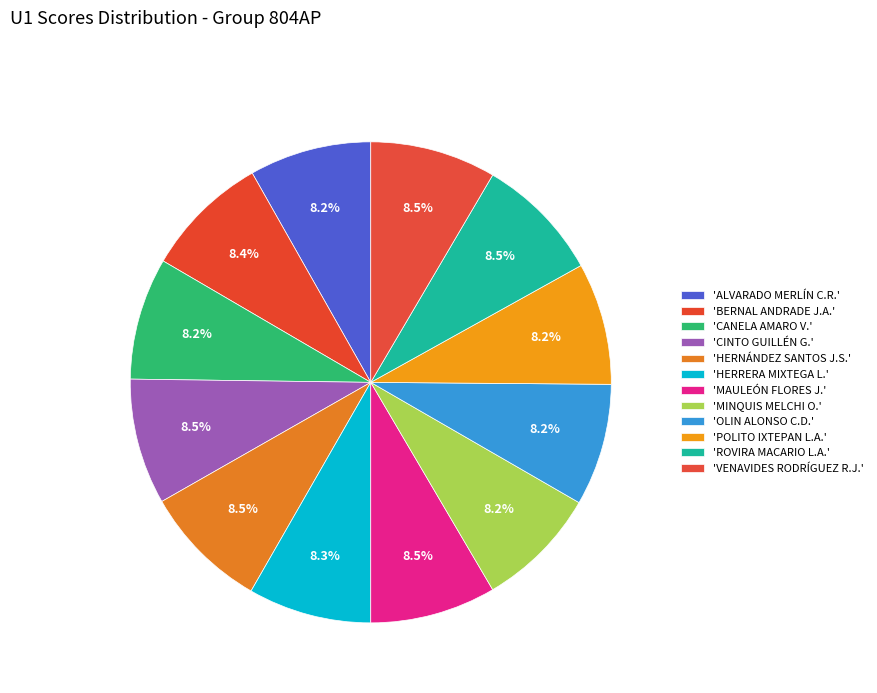

How many slices are in this pie chart?

12